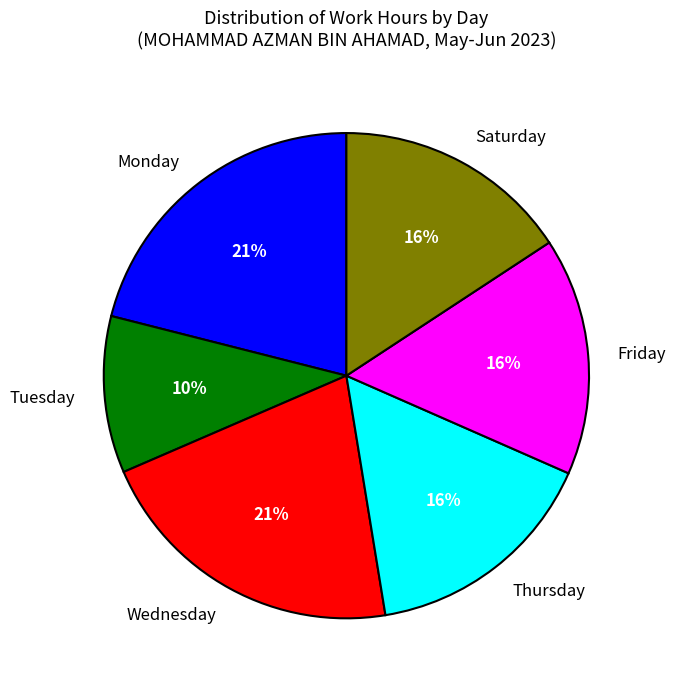

What is the smallest slice in the pie chart?

Tuesday